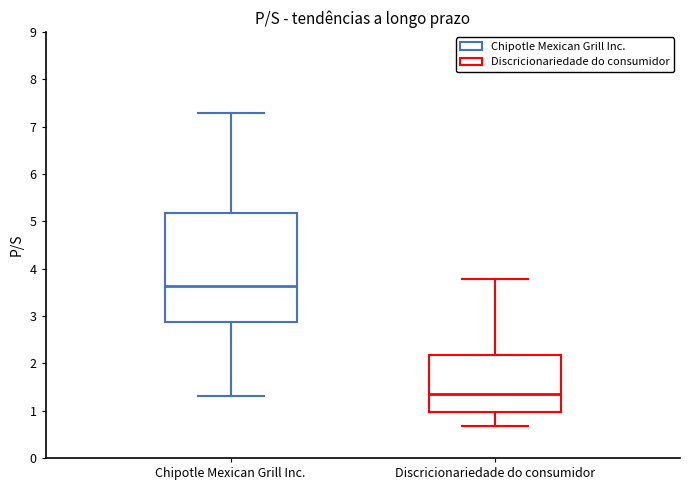

Where does the median line of the box for Discricionariedade do consumidor sit on the y-axis? The values are not printed on the chart, so give them approximately, as read against the axis.

1.4